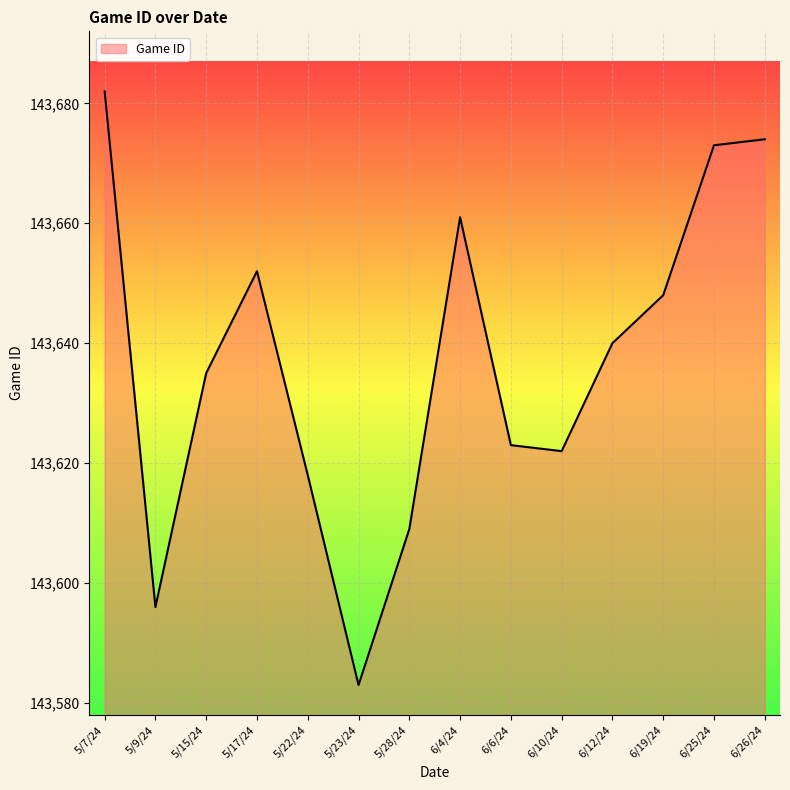

What is the ratio of the value at 5/9/24 to the value at 6/12/24?

1.0